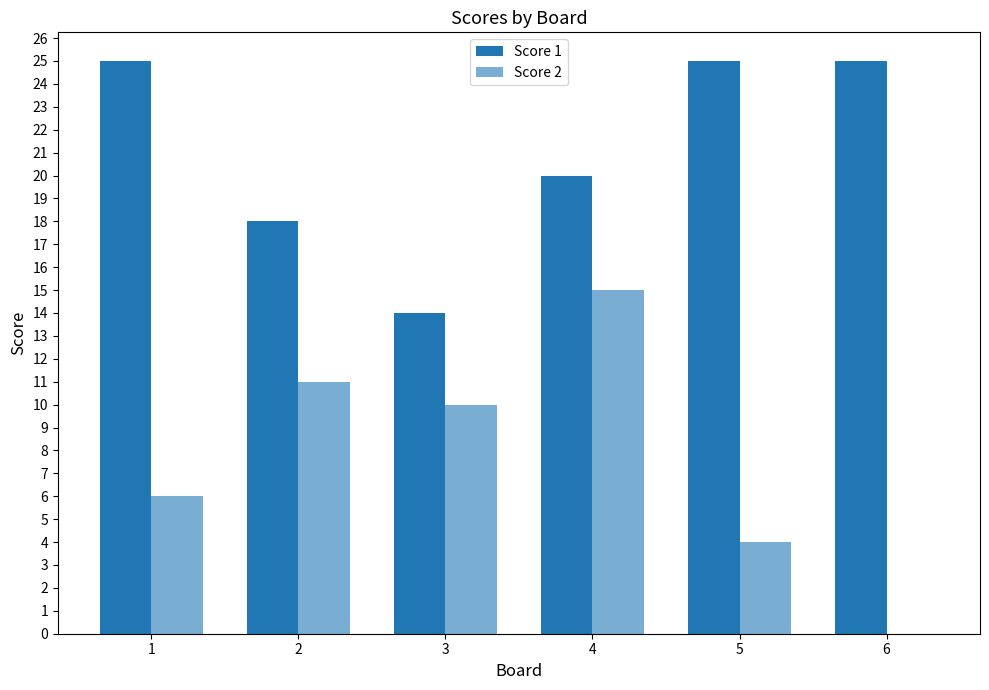

How many groups of bars are there?

6